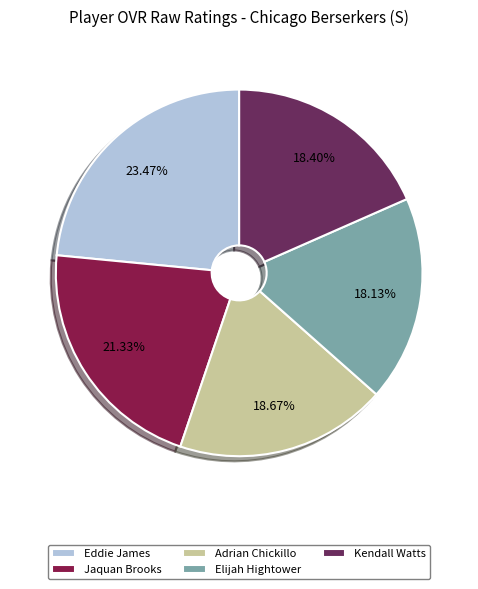

How many segments does this pie chart have?

5